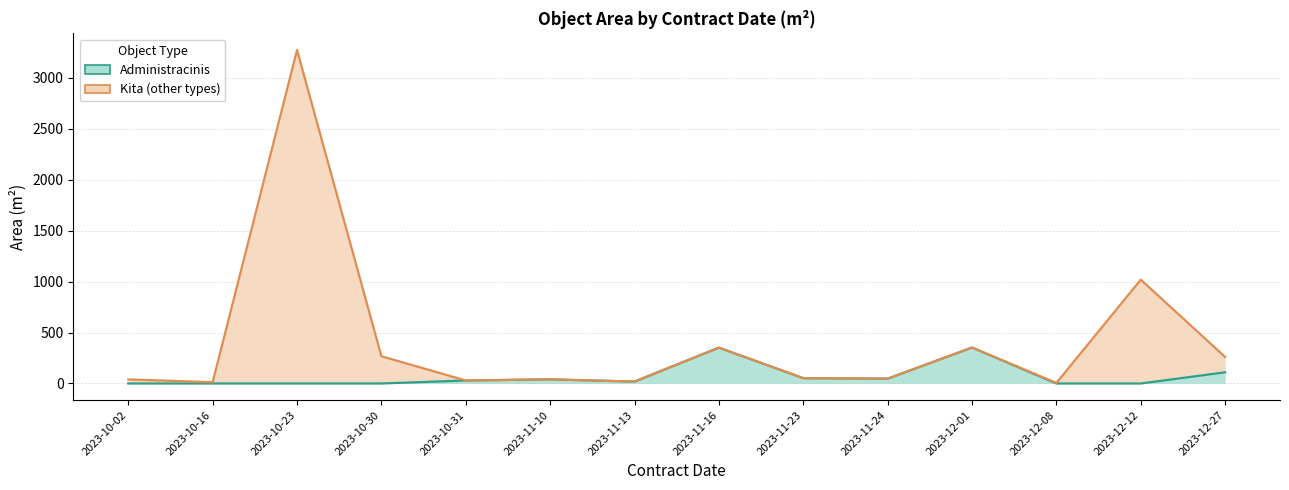

True or false: Administracinis and Kita intersect in this chart.

False